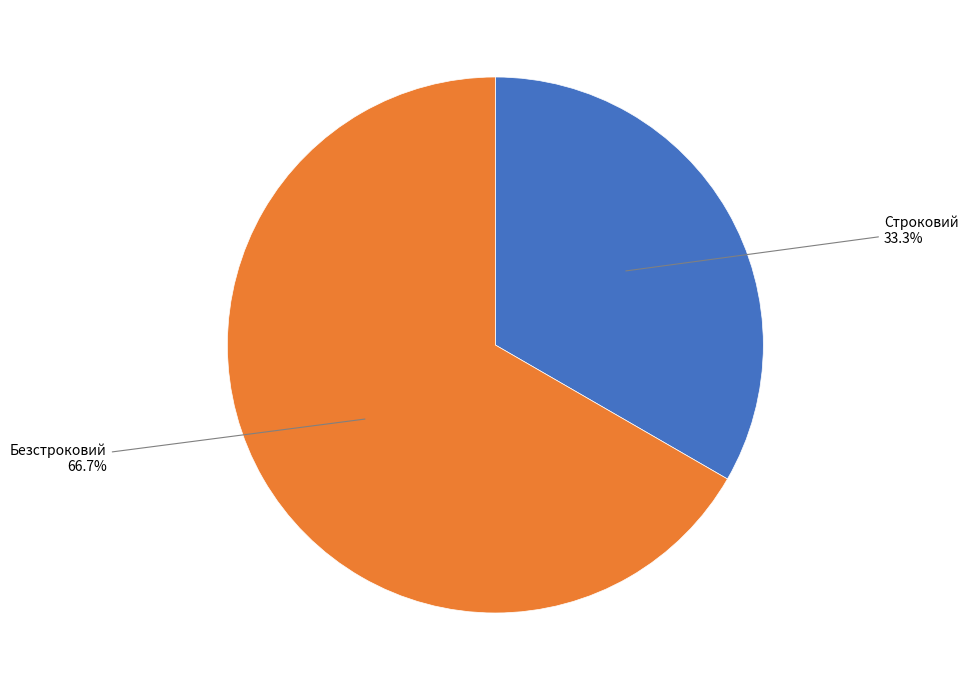

Rank the categories by value from highest to lowest.

Безстроковий, Строковий